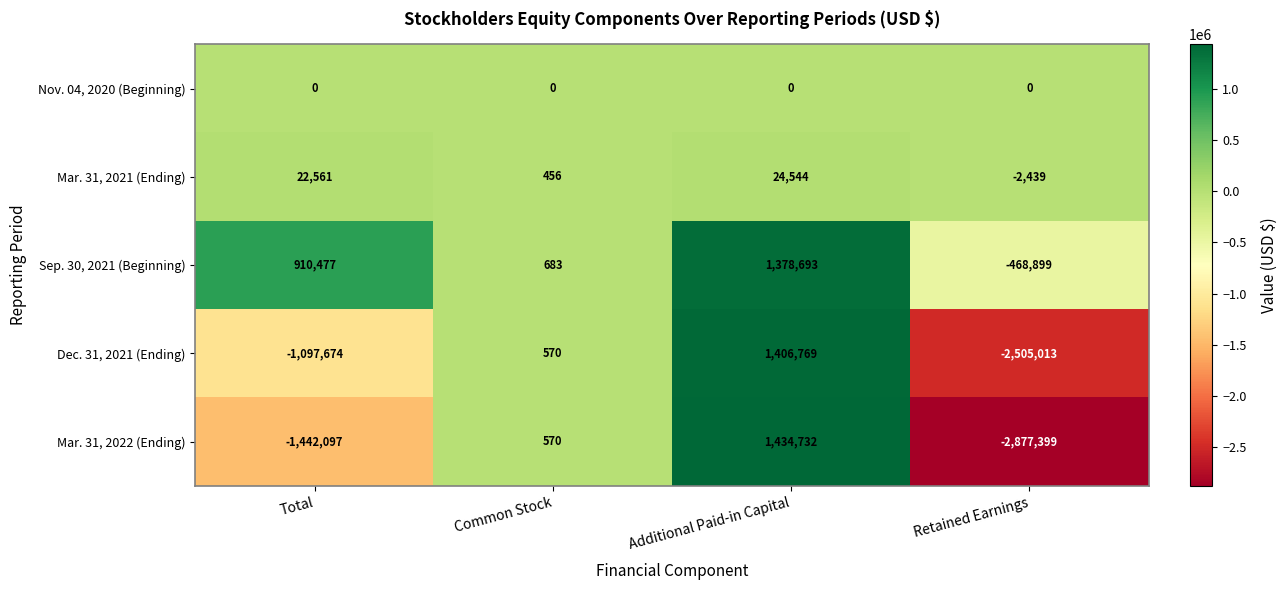

True or false: Mar. 31, 2022 (Ending) has a value of -2877399 at Retained Earnings.

True